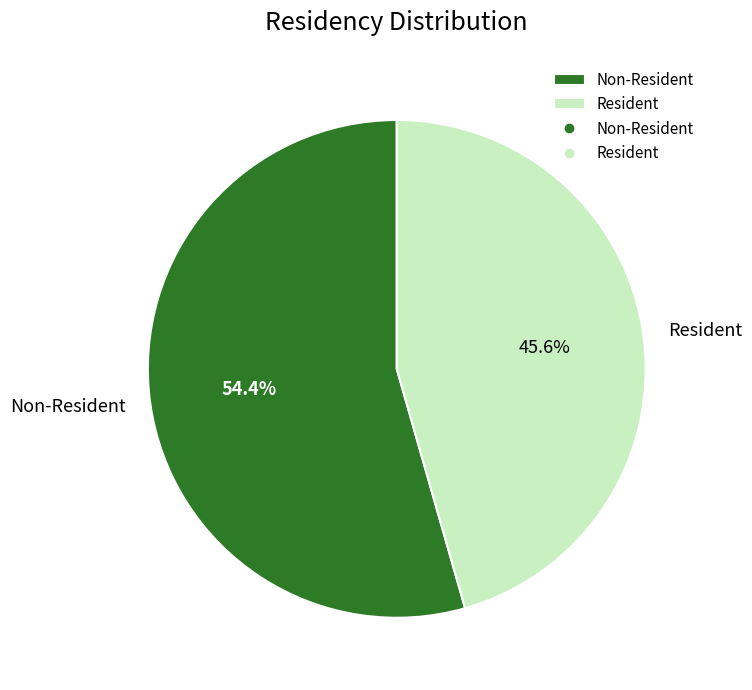

Which category has the biggest portion of the pie?

Non-Resident